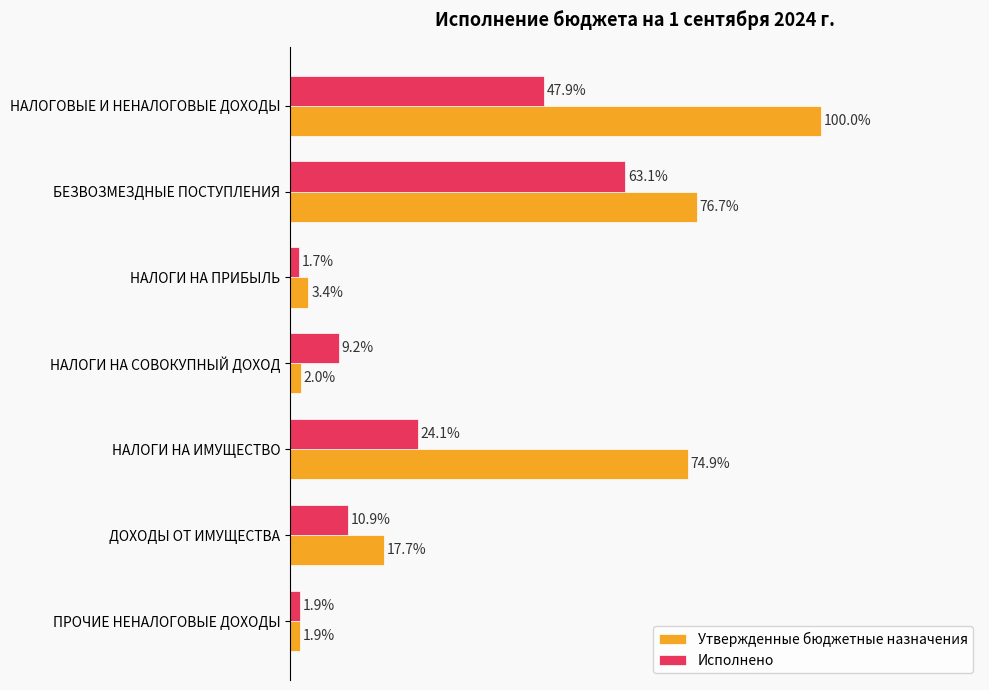

Which series has the largest total across all categories?

Утвержденные бюджетные назначения